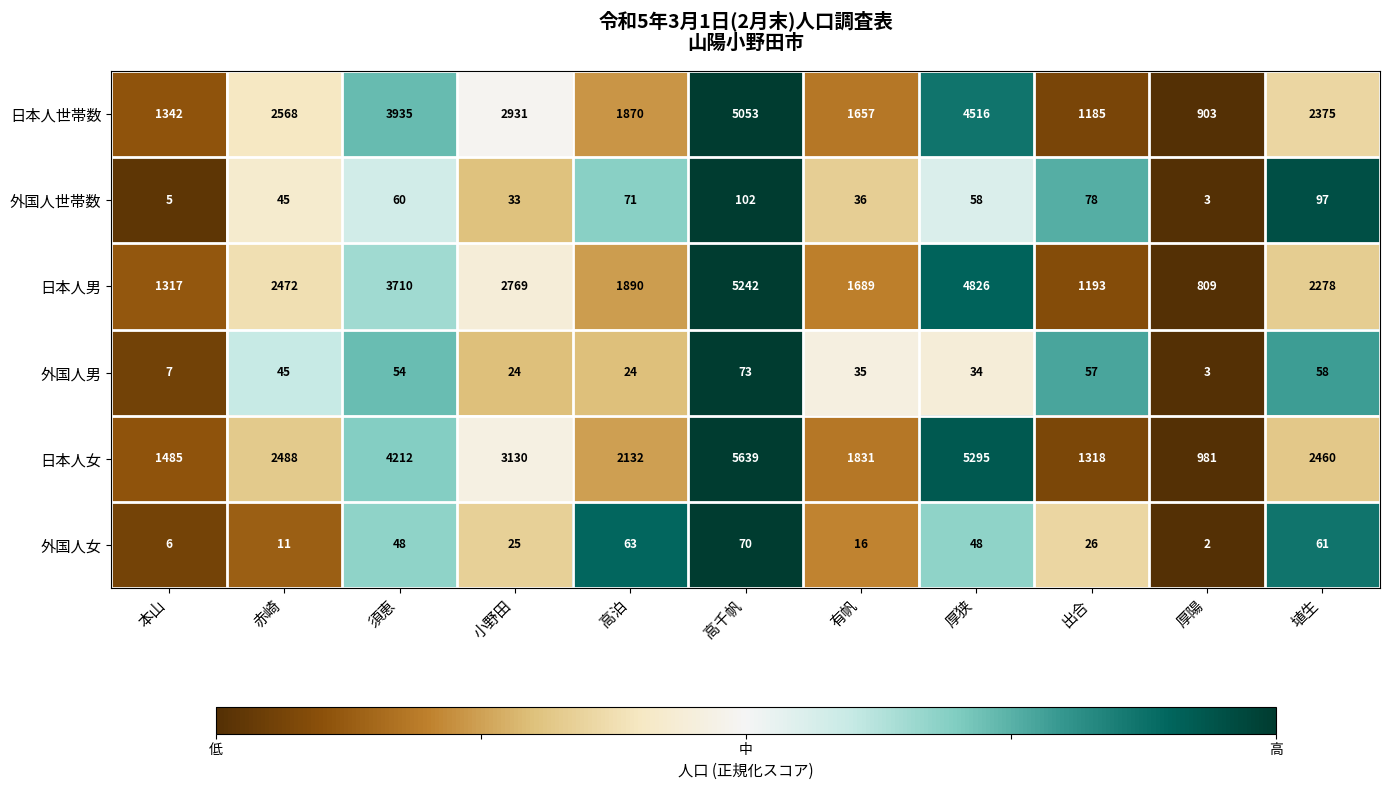

True or false: 日本人男 has a value of 1890 at 高泊.

True